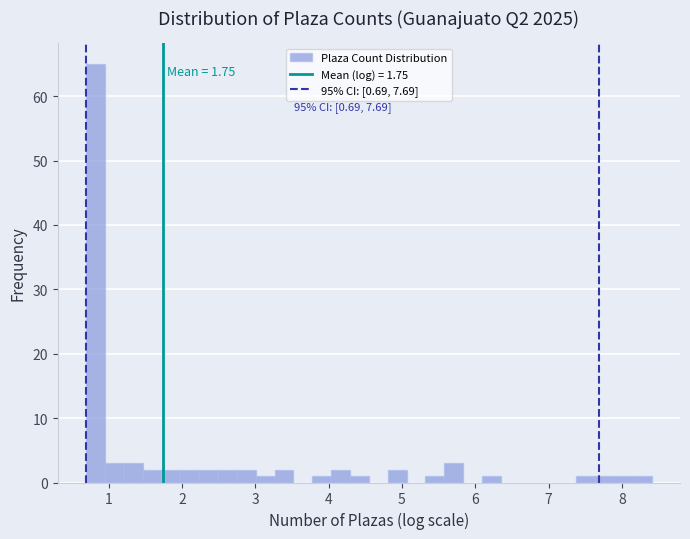

Around what value on the x-axis is the tallest bar? Give the approximate position of its centre, as read against the axis.

0.8